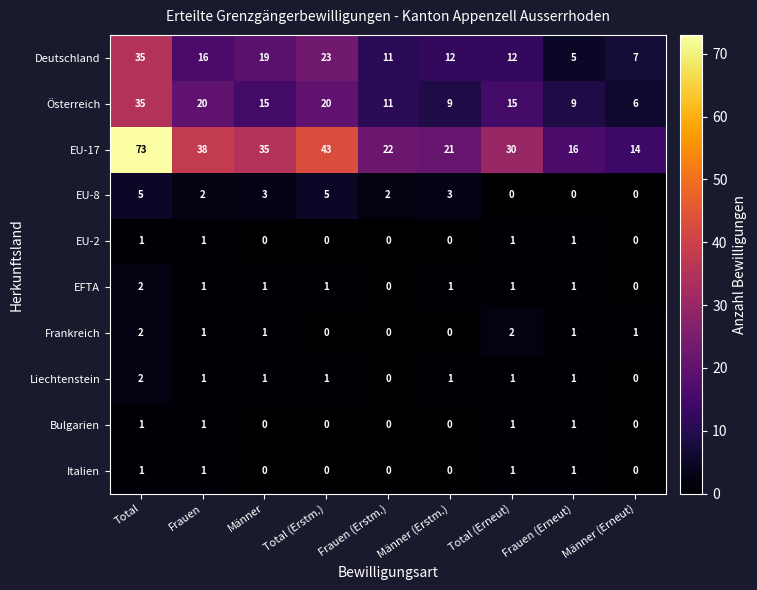

Between Männer and Total (Erstm.), which series saw the biggest shift?

EU-17